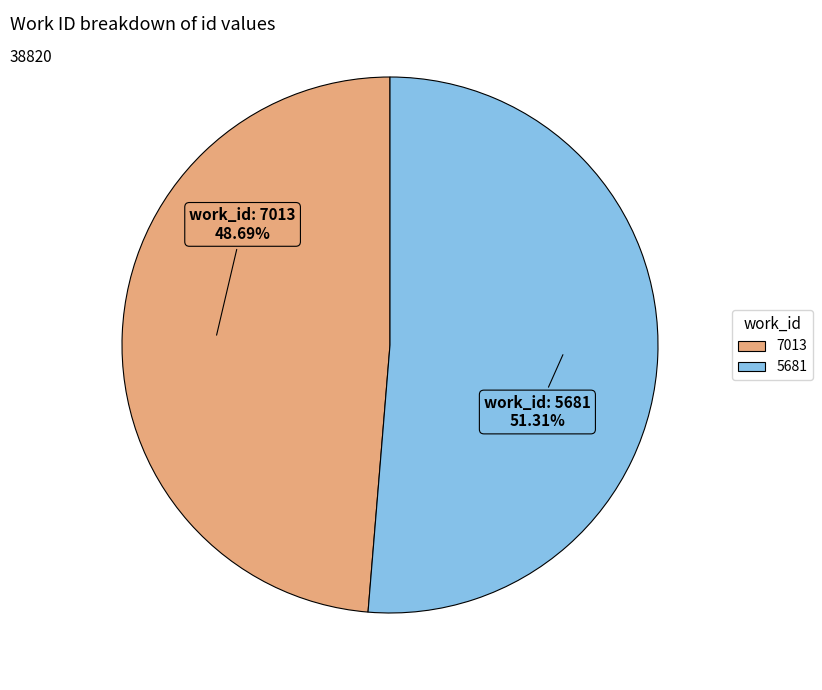

Which has a higher value, 7013 or 5681?

5681